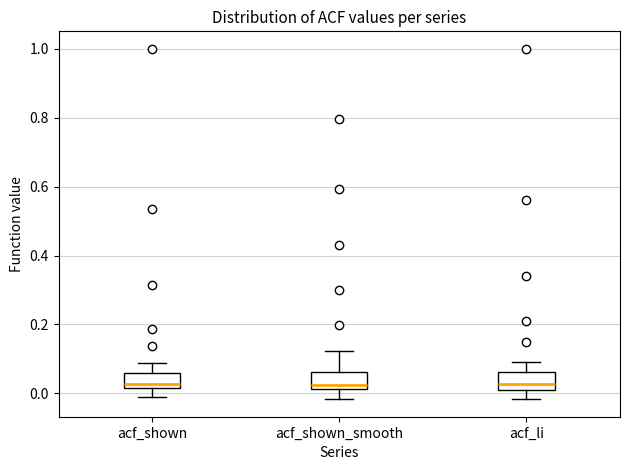

Reading left to right, transcribe this box plot: for each box, give where its median line is, the range the box spans, and where its two whiskers end, as read against the y-axis. The values are not printed on the chart, so give them approximately, as read against the axis.

acf_shown: median 0.02 (just above the box's lower edge), box 0.02 to 0.06, whiskers -0.02 to 0.08
acf_shown_smooth: median 0.02 (just above the box's lower edge), box 0.02 to 0.06, whiskers -0.02 to 0.12
acf_li: median 0.02 (just above the box's lower edge), box 0.02 to 0.06, whiskers -0.02 to 0.10